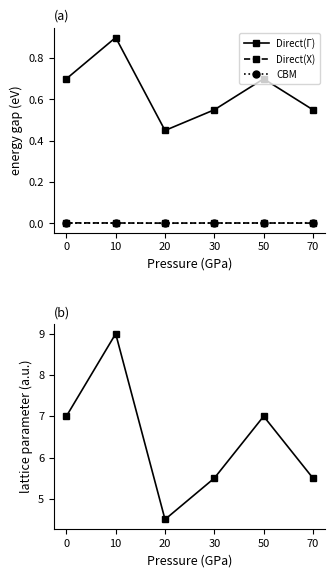

How many times do Direct(X) and CBM cross each other?

1